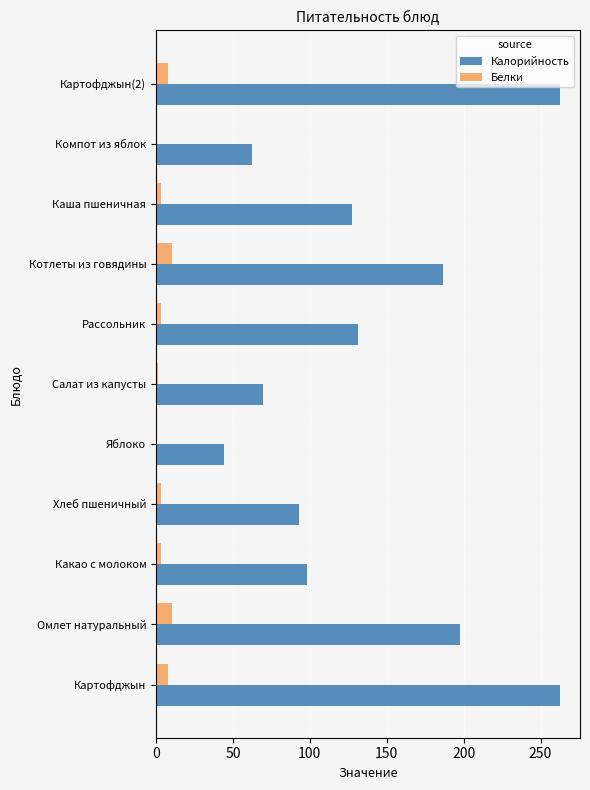

Which series has the widest spread of values?

Калорийность